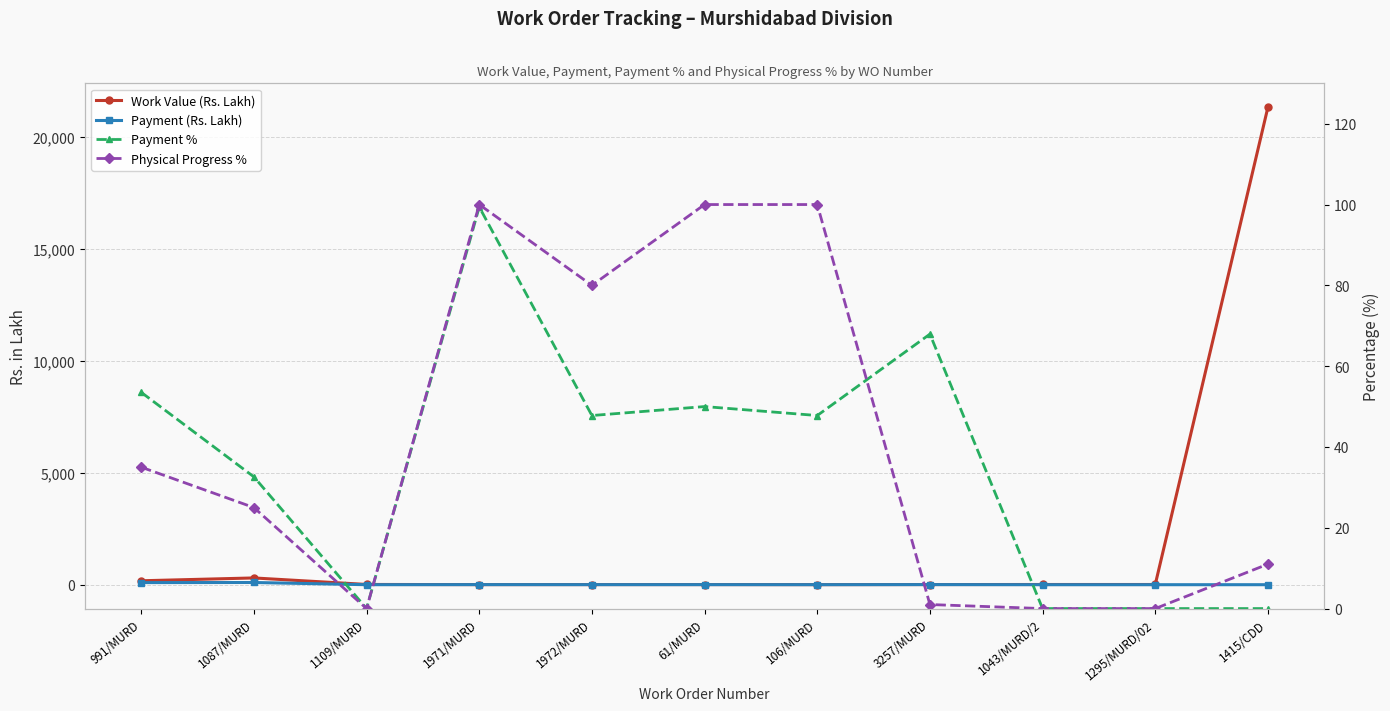

Is this an area chart (filled region under the line)?

No